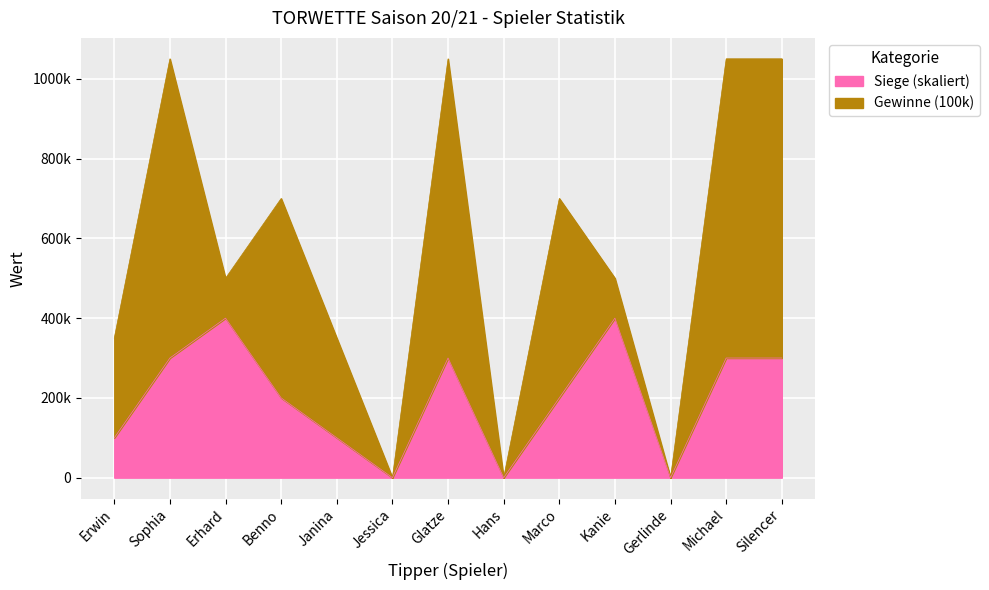

What is the value of the 9th point from the left?

200000